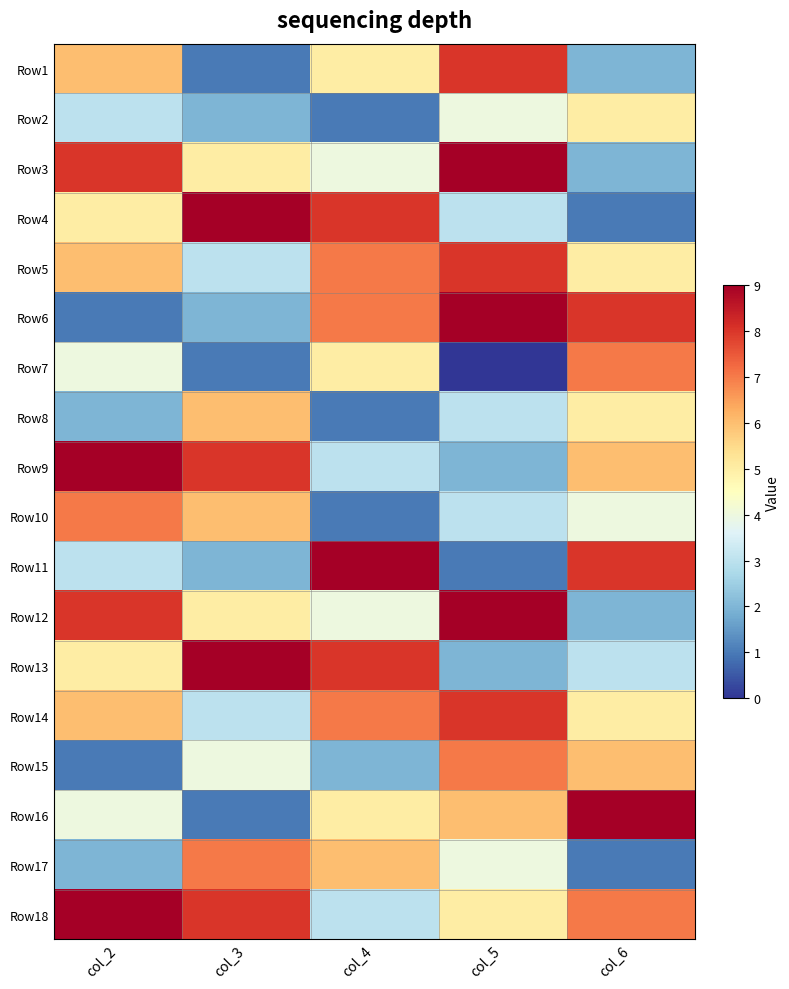

Reading left to right, list all the values displayed in this chart.

Row1: col_2=6	col_3=1	col_4=5	col_5=8	col_6=2
Row2: col_2=3	col_3=2	col_4=1	col_5=4	col_6=5
Row3: col_2=8	col_3=5	col_4=4	col_5=9	col_6=2
Row4: col_2=5	col_3=9	col_4=8	col_5=3	col_6=1
Row5: col_2=6	col_3=3	col_4=7	col_5=8	col_6=5
Row6: col_2=1	col_3=2	col_4=7	col_5=9	col_6=8
Row7: col_2=4	col_3=1	col_4=5	col_5=0	col_6=7
Row8: col_2=2	col_3=6	col_4=1	col_5=3	col_6=5
Row9: col_2=9	col_3=8	col_4=3	col_5=2	col_6=6
Row10: col_2=7	col_3=6	col_4=1	col_5=3	col_6=4
Row11: col_2=3	col_3=2	col_4=9	col_5=1	col_6=8
Row12: col_2=8	col_3=5	col_4=4	col_5=9	col_6=2
Row13: col_2=5	col_3=9	col_4=8	col_5=2	col_6=3
Row14: col_2=6	col_3=3	col_4=7	col_5=8	col_6=5
Row15: col_2=1	col_3=4	col_4=2	col_5=7	col_6=6
Row16: col_2=4	col_3=1	col_4=5	col_5=6	col_6=9
Row17: col_2=2	col_3=7	col_4=6	col_5=4	col_6=1
Row18: col_2=9	col_3=8	col_4=3	col_5=5	col_6=7